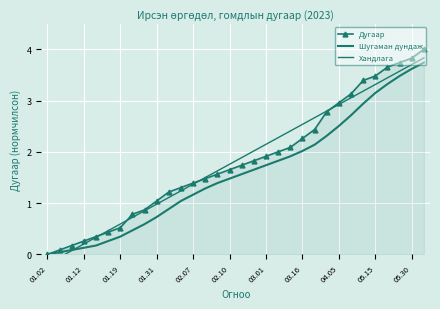

Is it true that Шугаман дундаж equals 2.7 at 25?

True